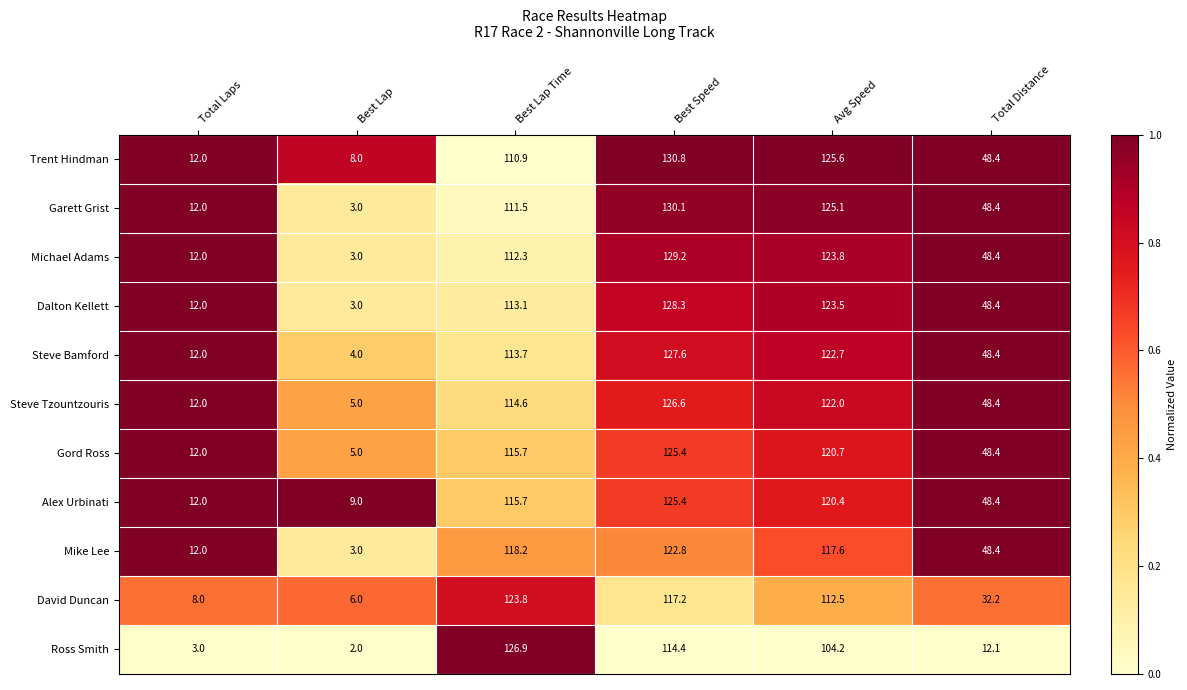

What is the difference between the second highest and second lowest values in the Alex Urbinati series?

108.4